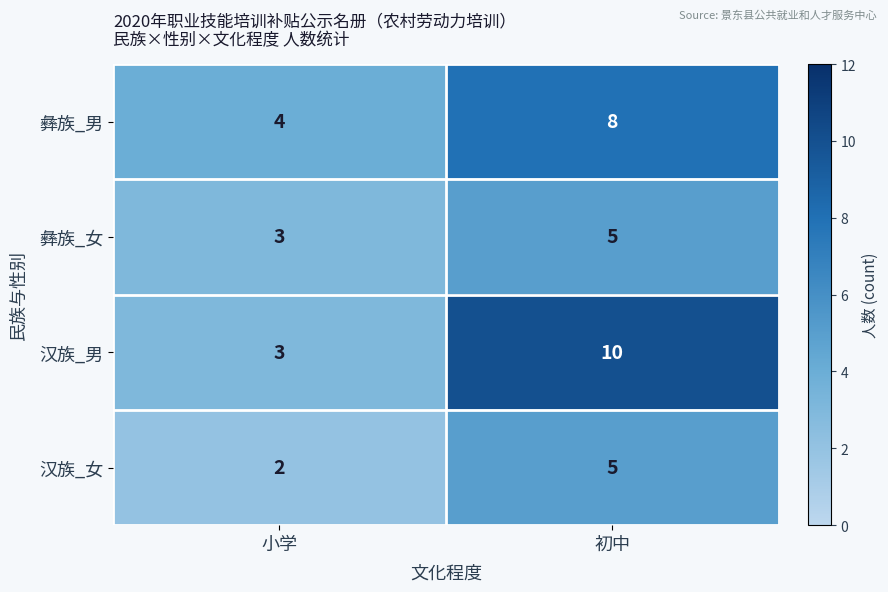

Which series has the largest total across all categories?

汉族_男